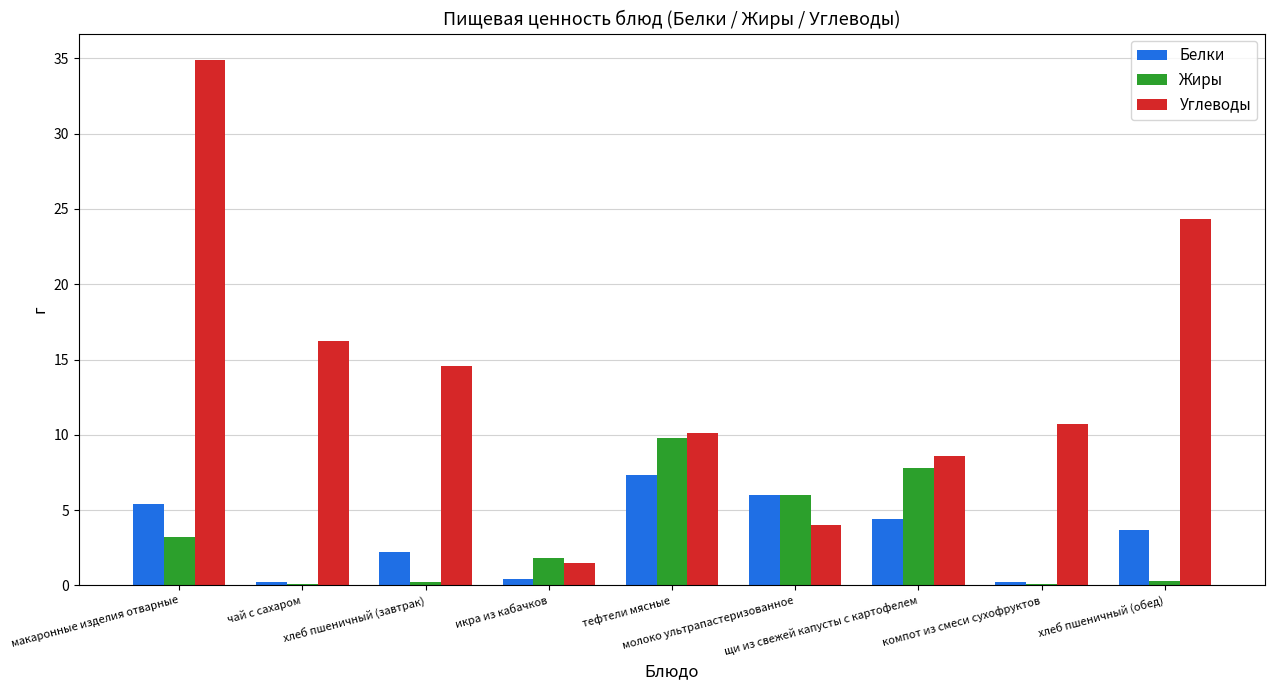

What is the difference between the Углеводы values at щи из свежей капусты с картофелем and хлеб пшеничный (завтрак)?

6.0